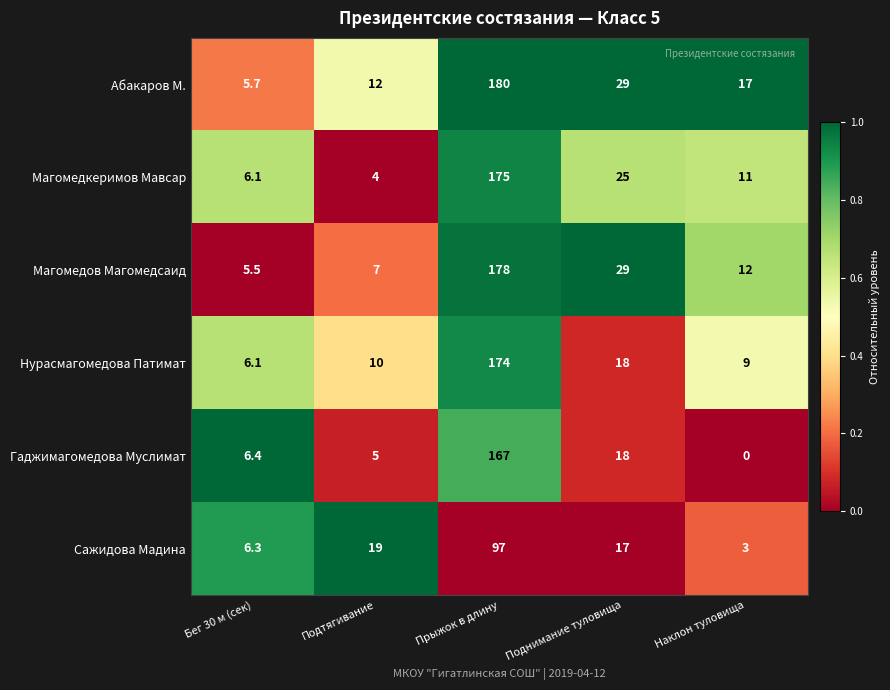

The value of Сажидова Мадина at Бег 30 м (сек) is 10.8. True or false?

False